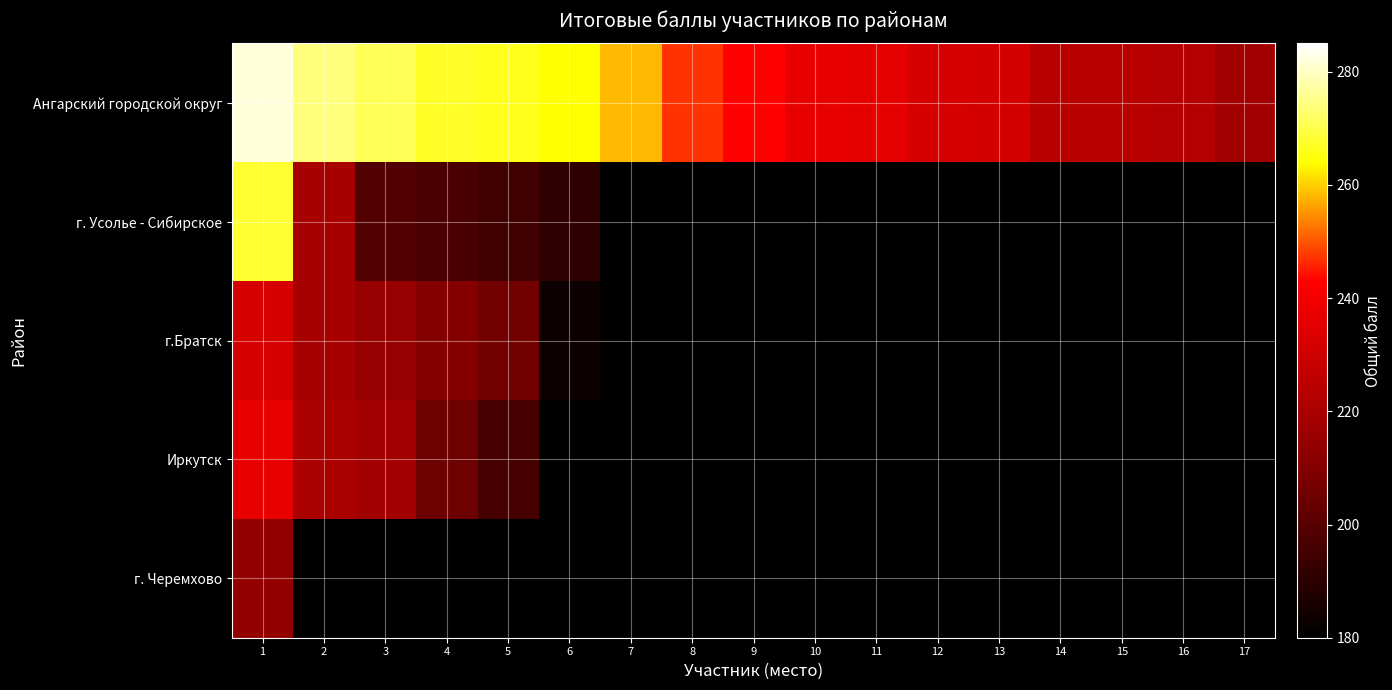

What is the difference between the maximum and minimum values in the Ангарский городской округ series?

64.0